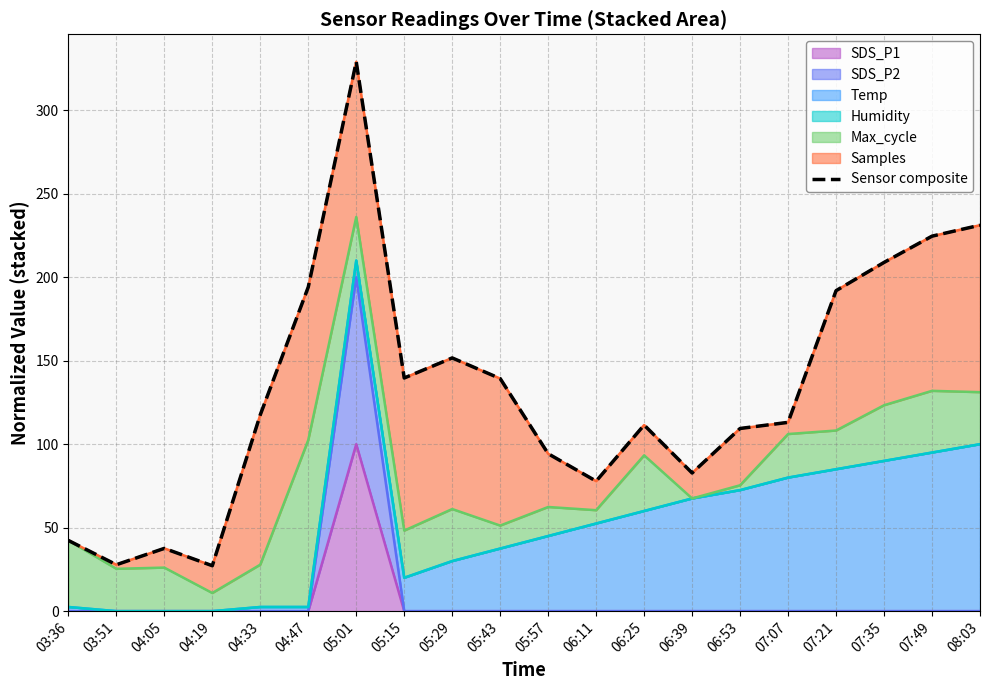

What is the change in value from 05:57 to 08:03?

+136.9